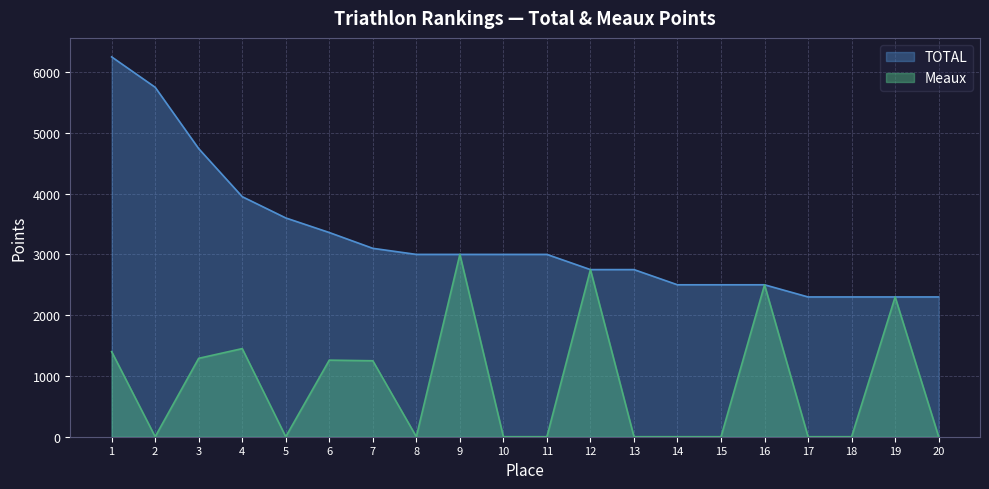

What is the average value of the Meaux series?

860